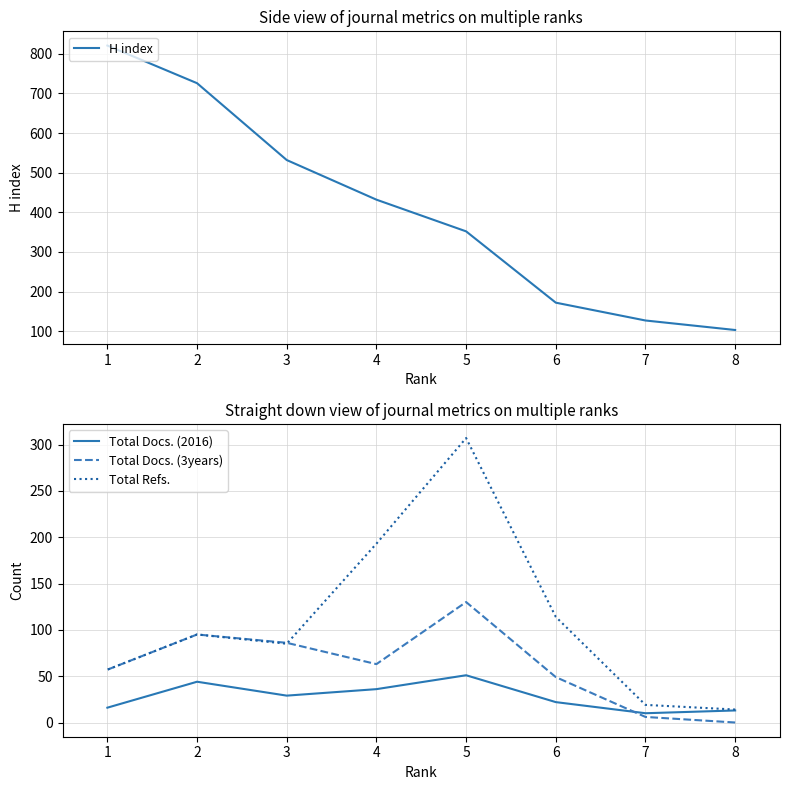

What is the greatest value displayed?

821